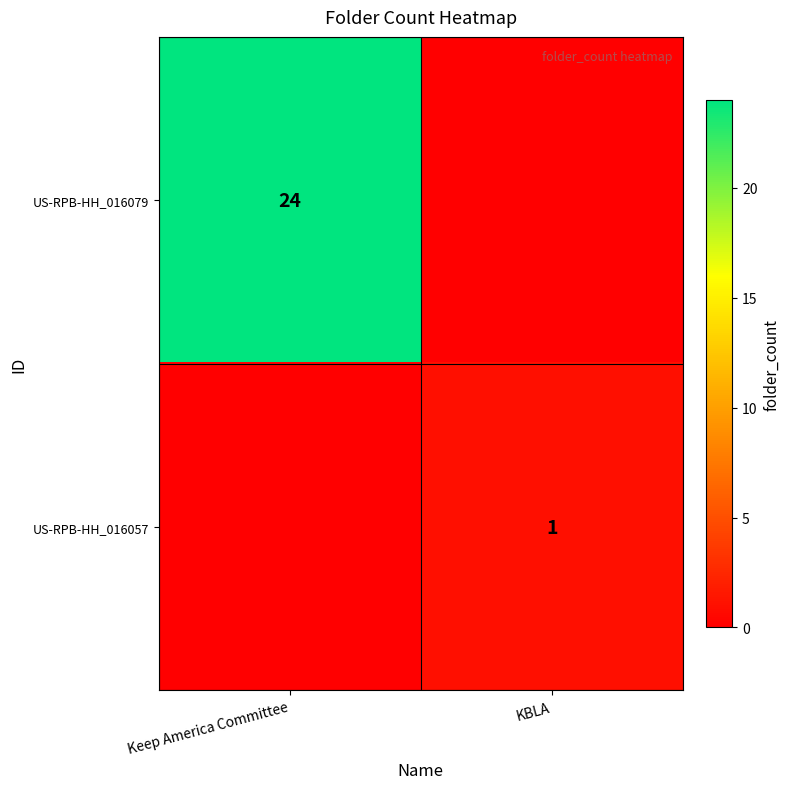

How many categories are shown in the chart?

2